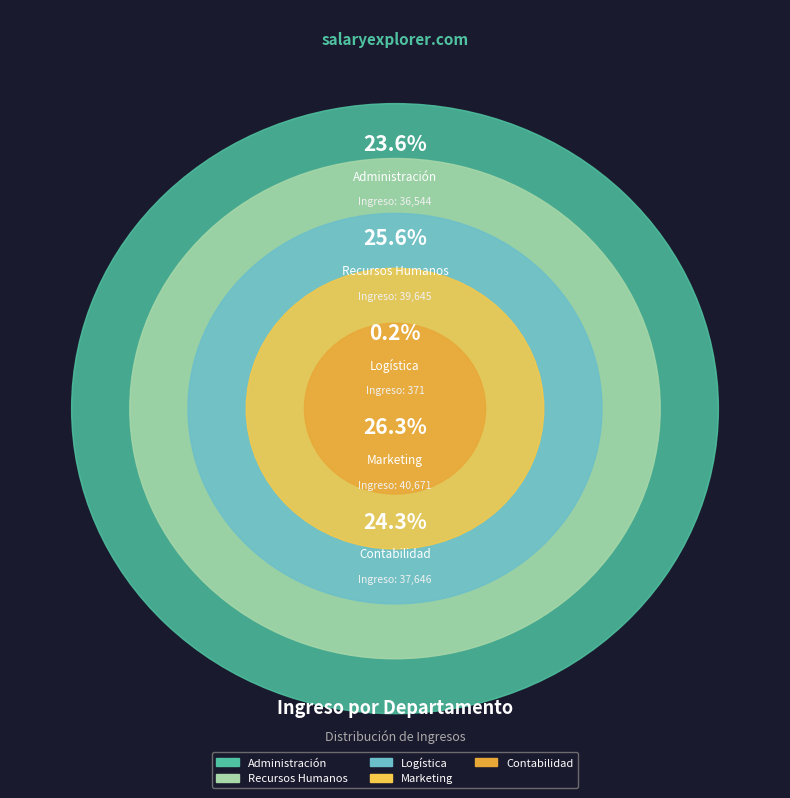

To the nearest percent, what is the combined percentage of Recursos Humanos and Logística?

26%